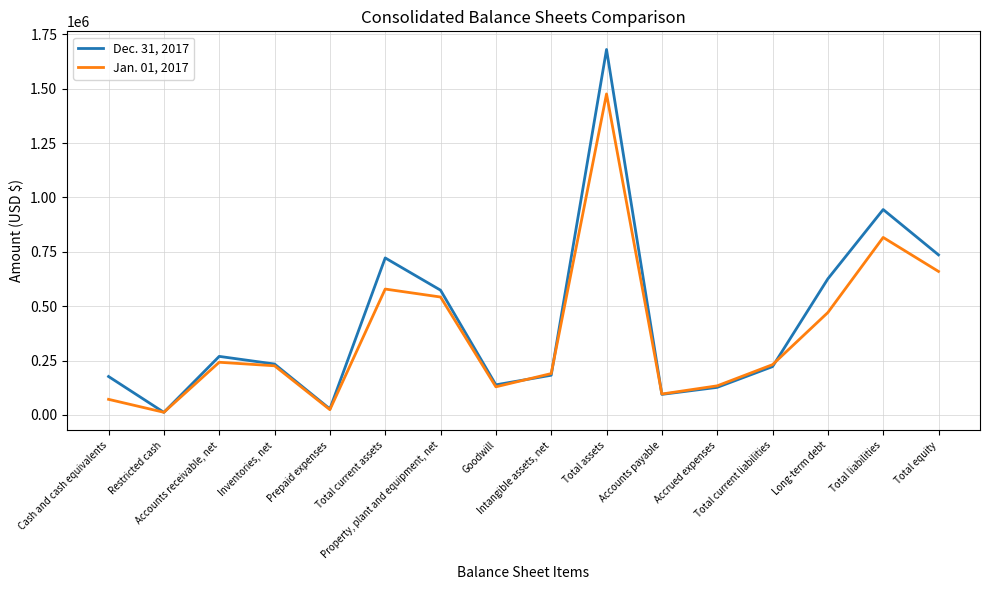

Which series has the widest spread of values?

Dec. 31, 2017